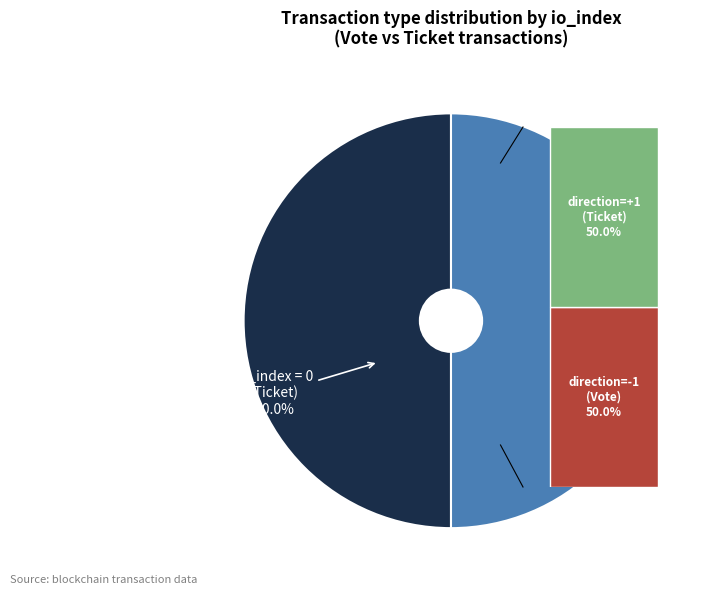

Which category accounts for the majority?

Vote (io_index=1)